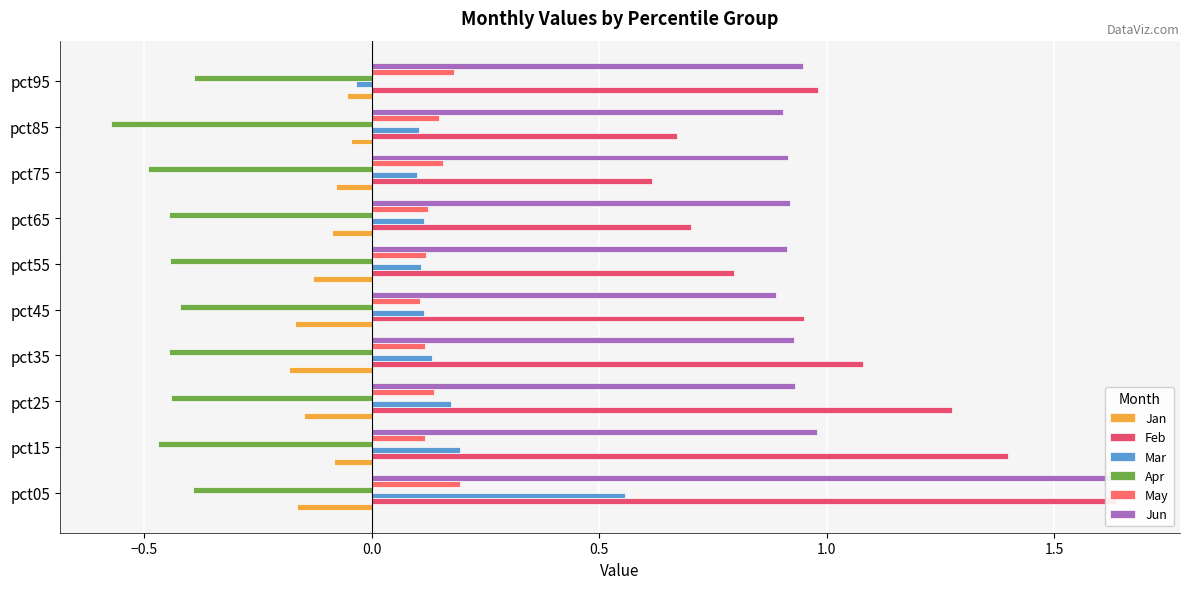

What is the average value of the Apr series?

-0.5